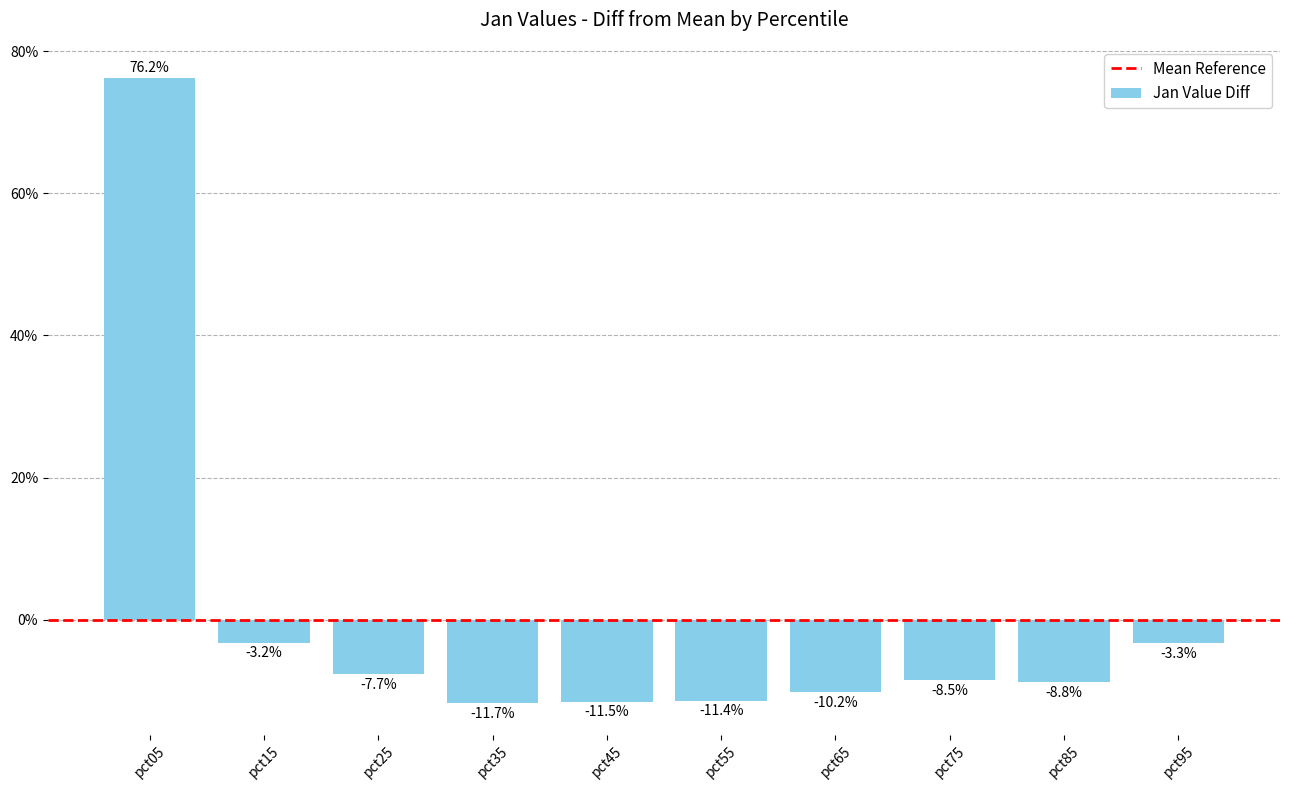

What is the change in value from pct15 to pct55?

-0.1